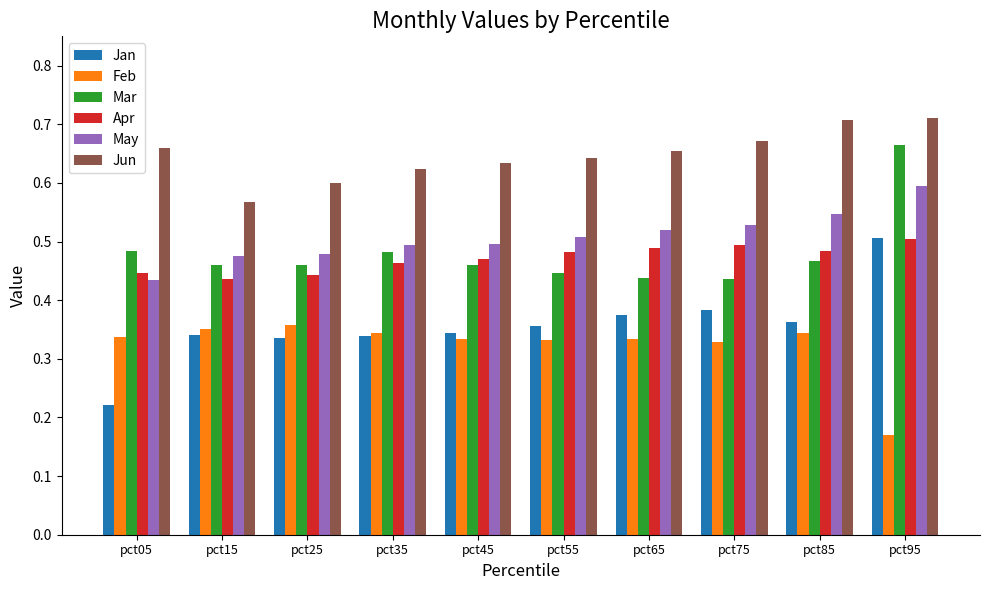

At which label does Feb reach its minimum?

pct95